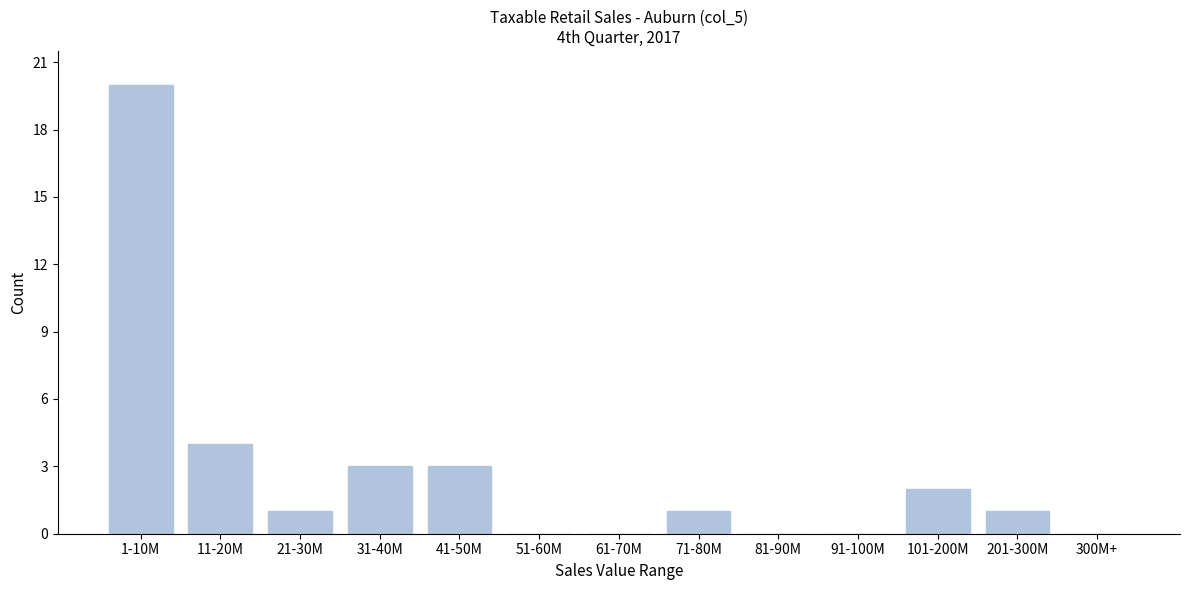

Reading right to left, list all the values displayed in this chart.

300M+=0	201-300M=1	101-200M=2	91-100M=0	81-90M=0	71-80M=1	61-70M=0	51-60M=0	41-50M=3	31-40M=3	21-30M=1	11-20M=4	1-10M=20